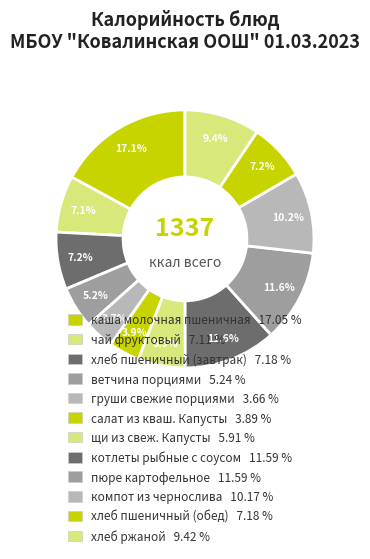

How many slices are in this pie chart?

12